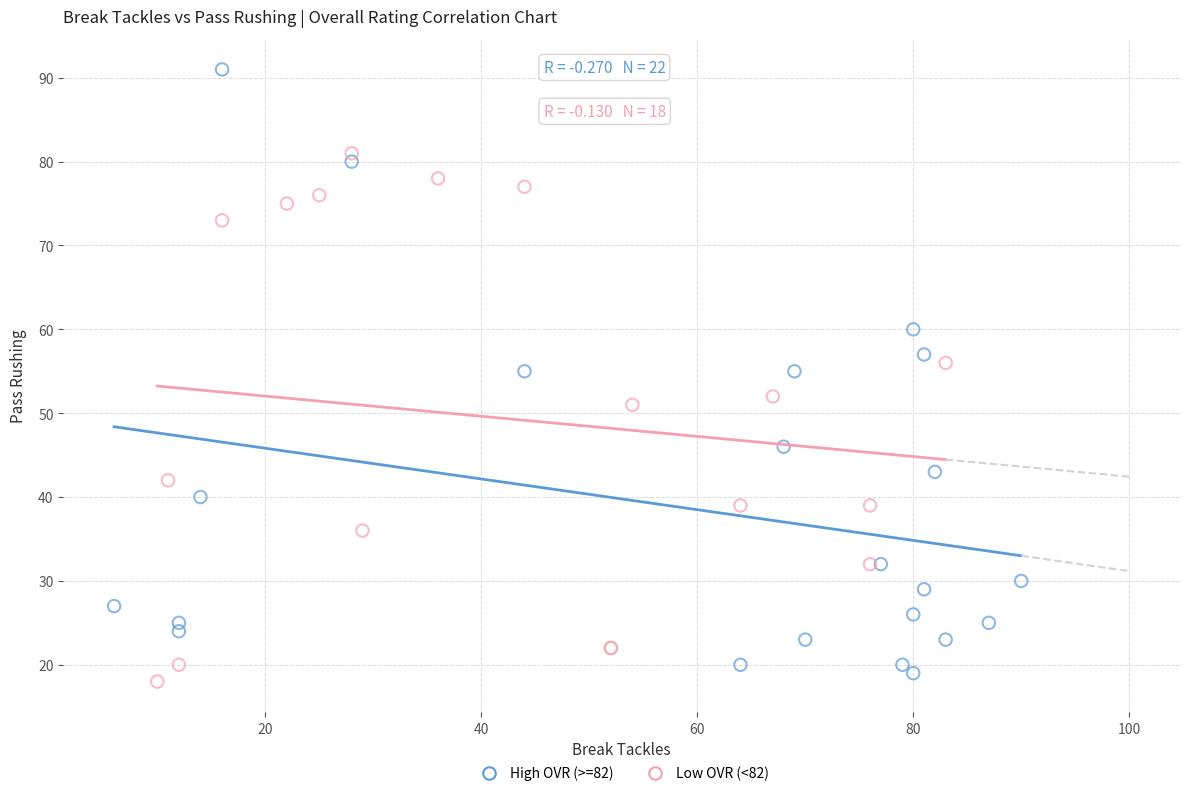

Which series contains the highest Y value?

High OVR (>=82)